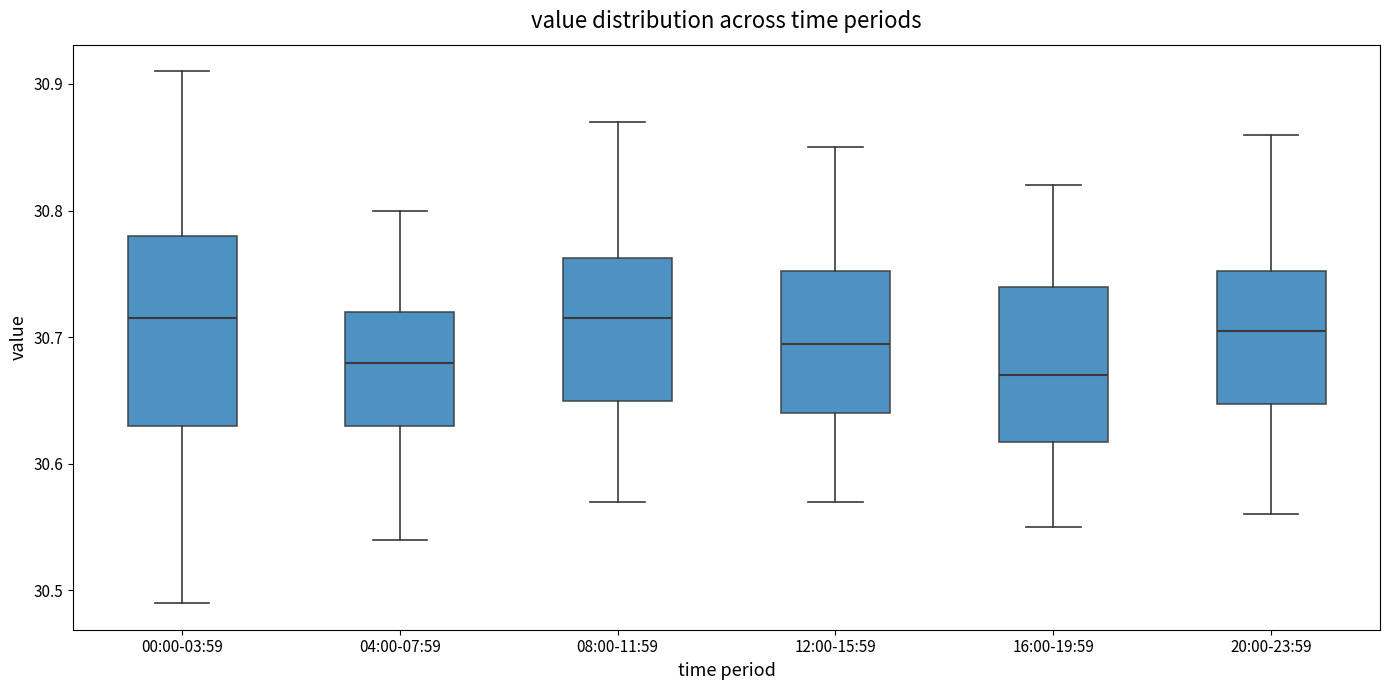

Where does the upper whisker of the box for 04:00-07:59 end on the y-axis? The values are not printed on the chart, so give them approximately, as read against the axis.

30.80